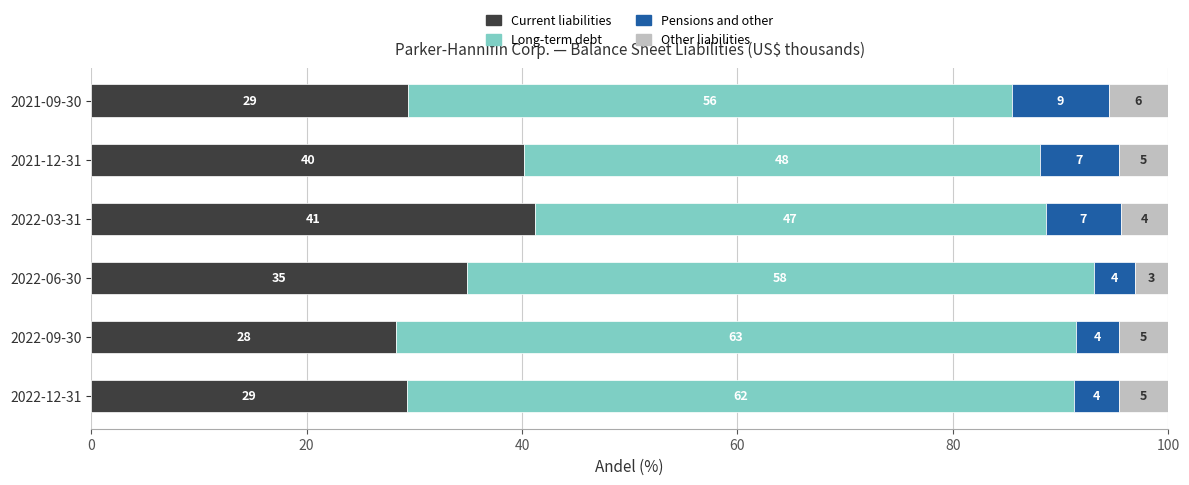

What are all the series names shown in the legend?

Current liabilities, Long-term debt, Pensions and other, Other liabilities